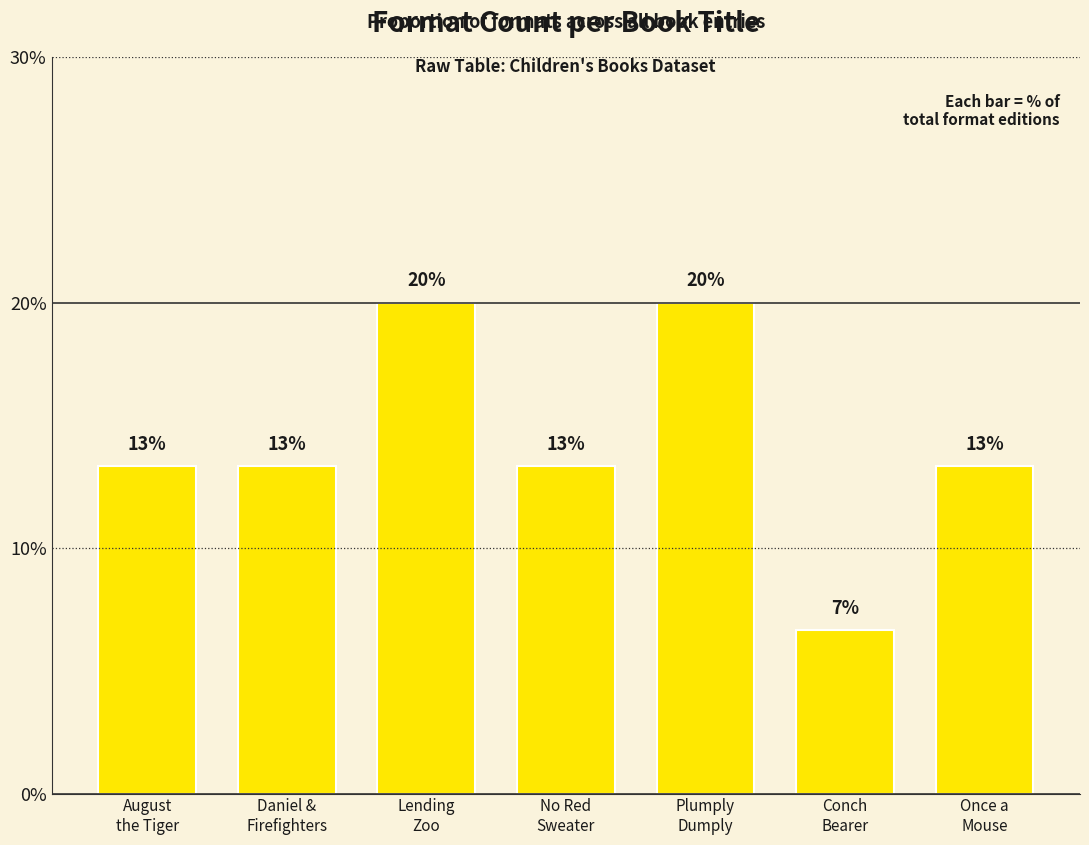

Does the chart contain any negative values?

No